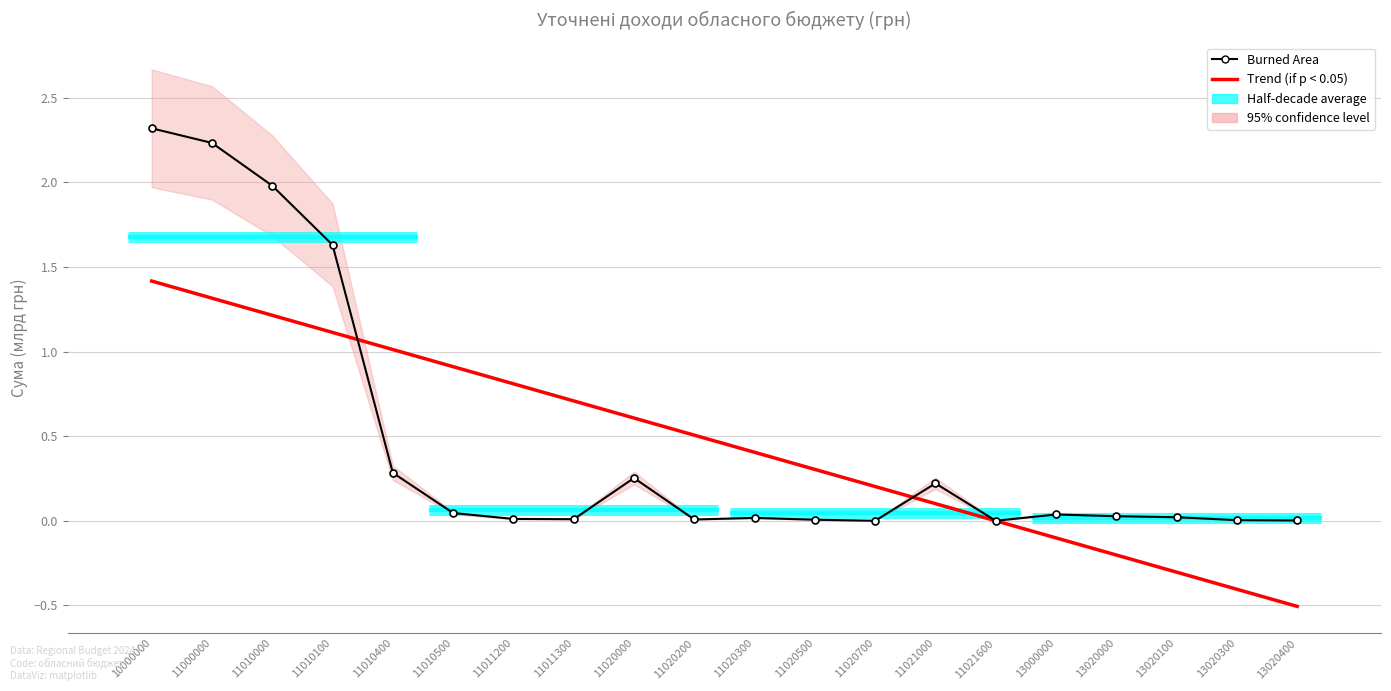

Which series ends up on top after the final intersection of Trend (if p < 0.05) and Burned Area?

Burned Area